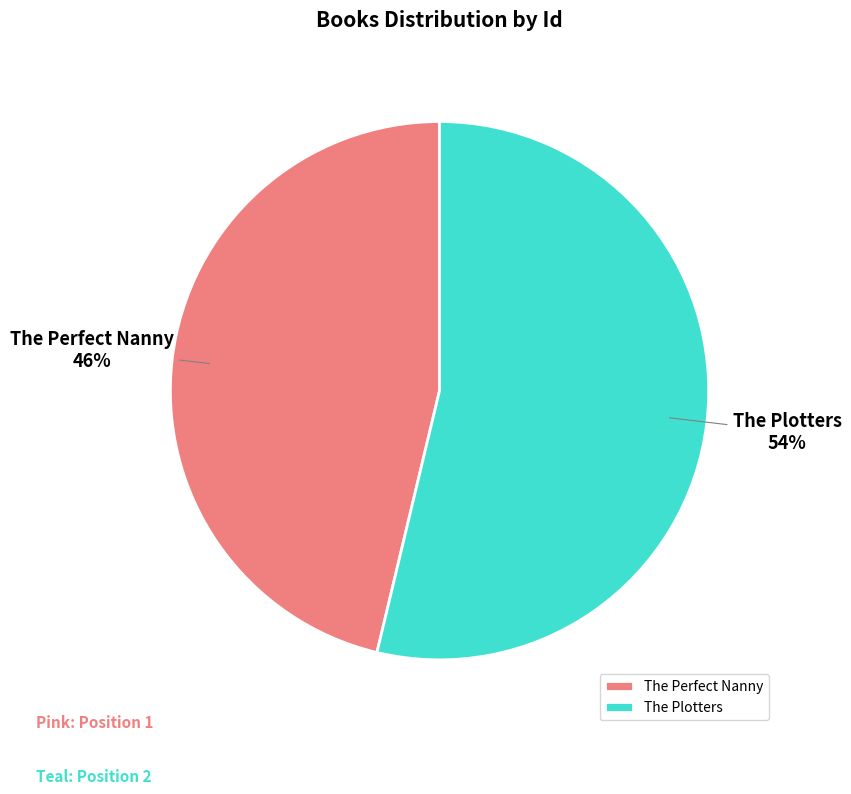

Do The Perfect Nanny and The Plotters together represent more than half of the pie?

Yes